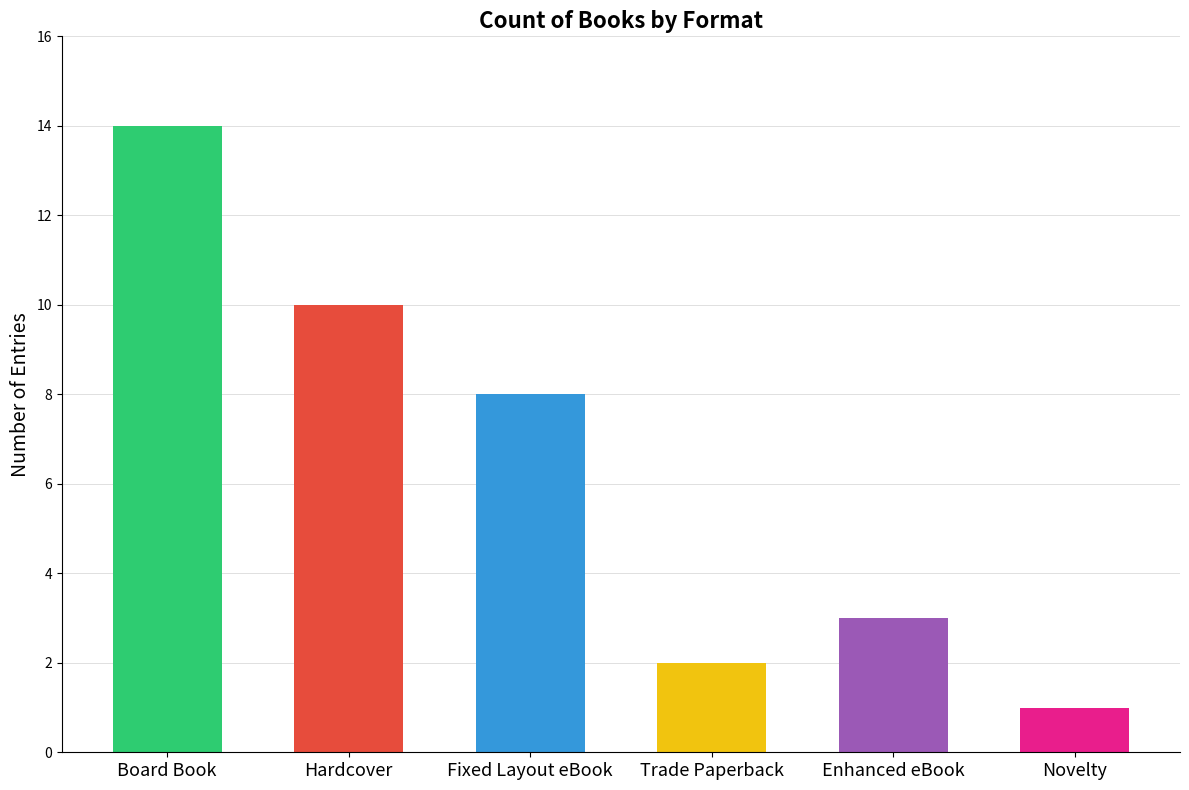

What is the change in value from Hardcover to Trade Paperback?

-8